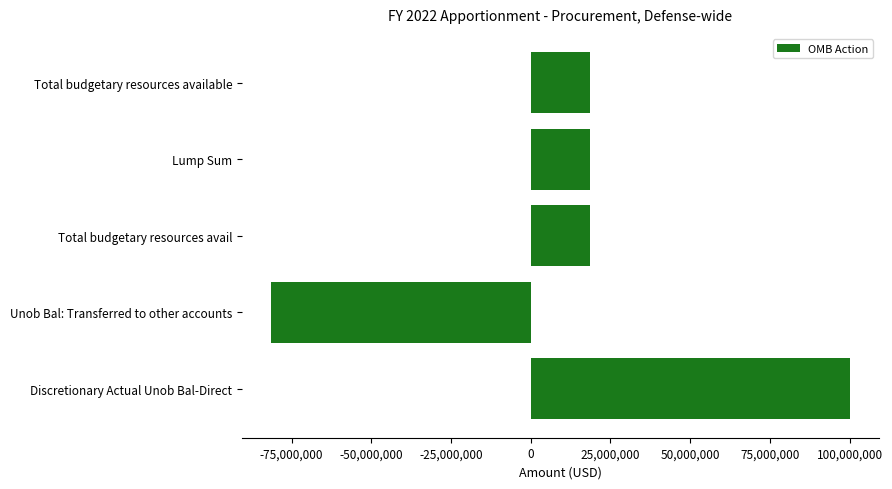

How many values are below 18575000?

1